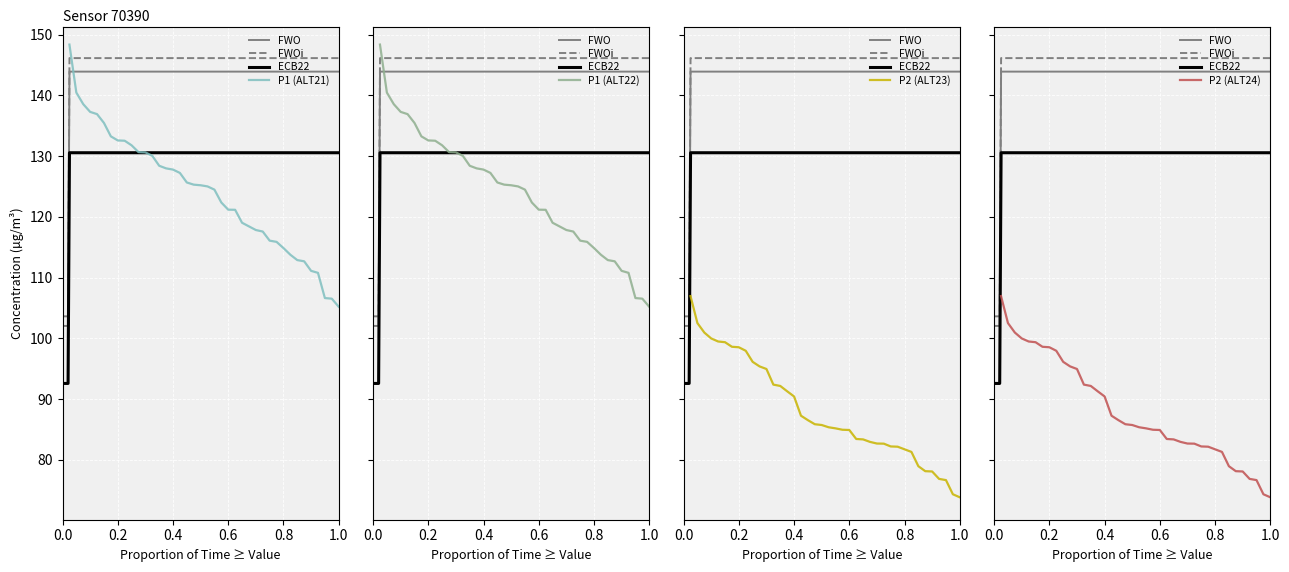

List the series in order of their peak value, highest first.

P1, P2